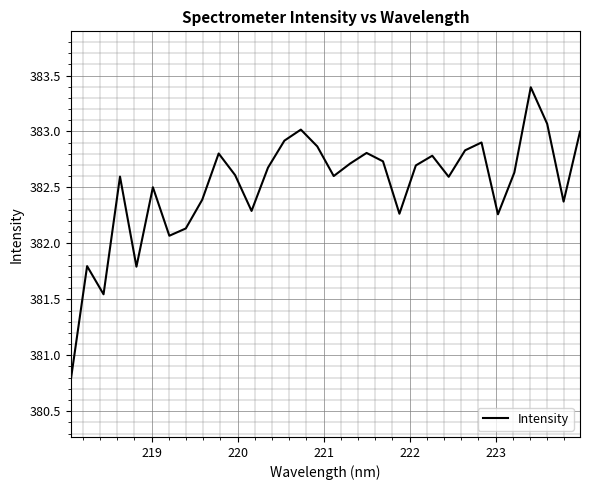

Does the chart display data point markers on the line(s)?

No